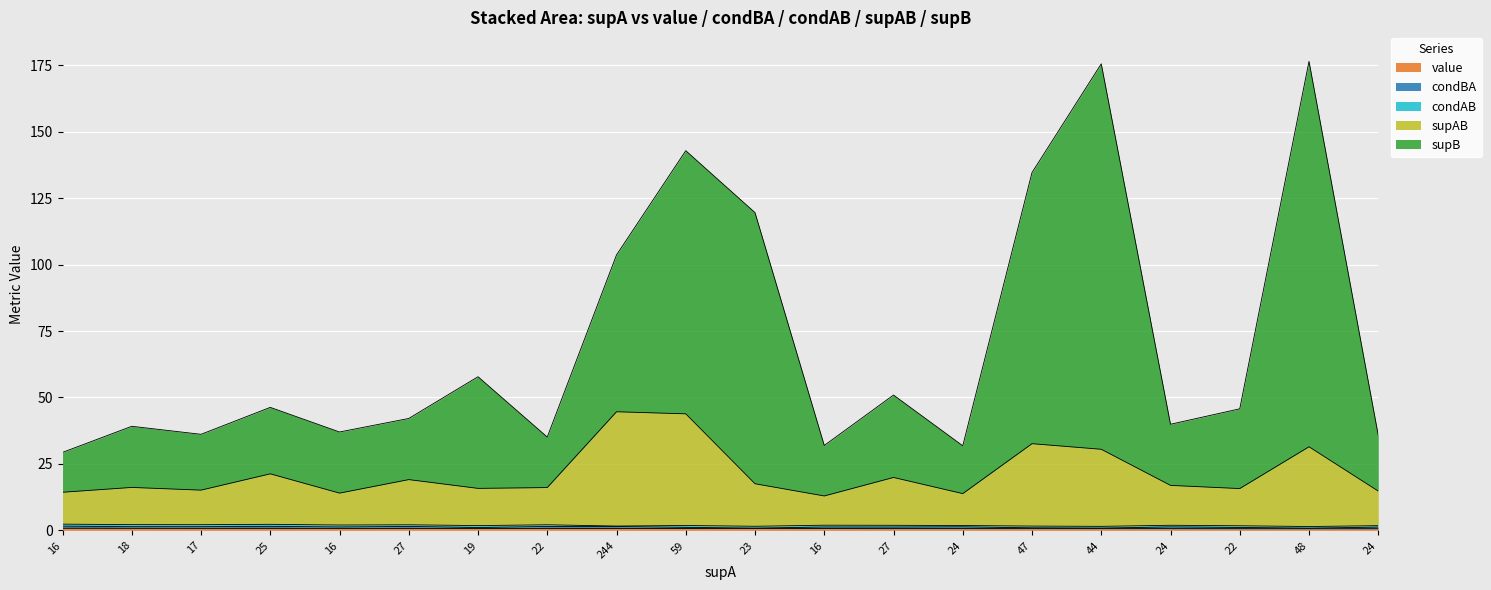

List the labels in order of value value, smallest first.

24, 48, 22, 24, 44, 47, 27, 24, 16, 23, 59, 244, 19, 22, 27, 16, 25, 17, 18, 16